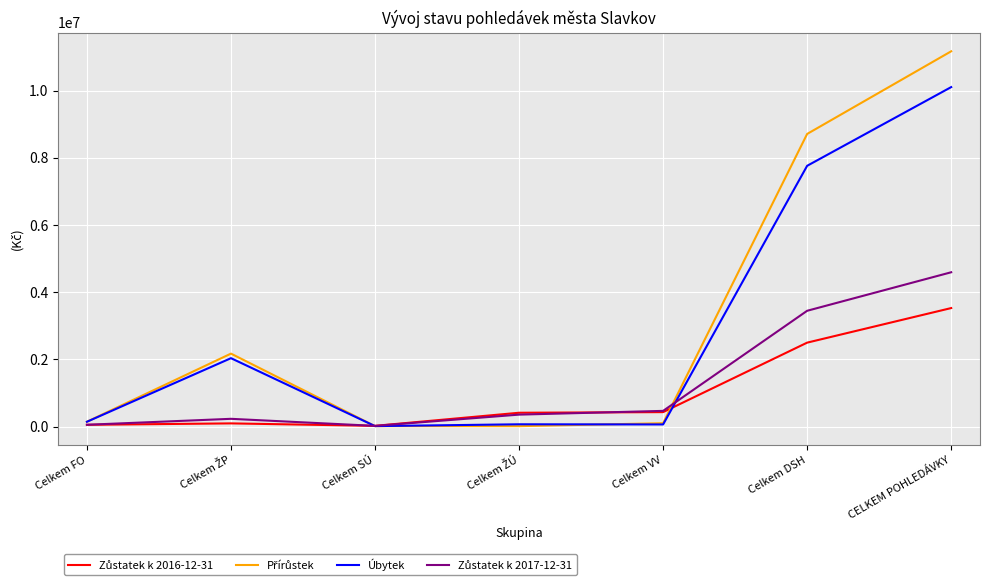

The Úbytek series shows 3229856.1 at Celkem DSH. True or false?

False